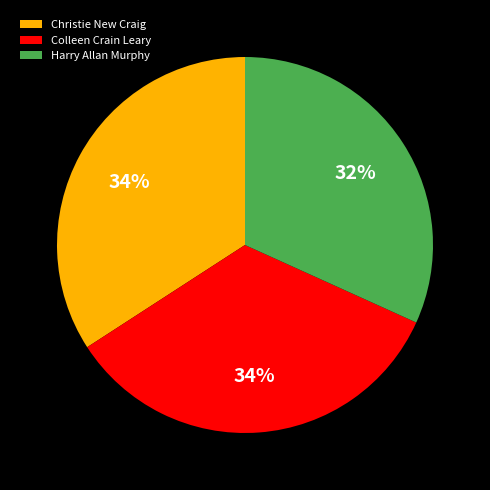

Is it true that Harry Allan Murphy is 32% of the pie?

True